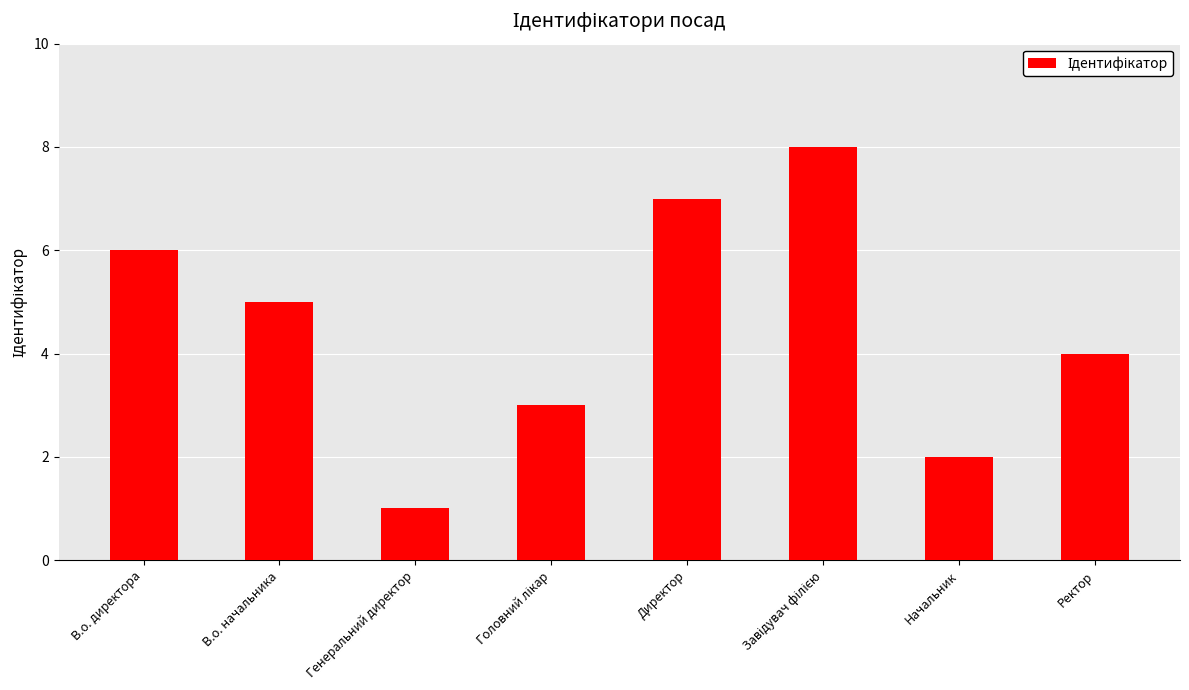

Count the values in the range 3 to 7.

5